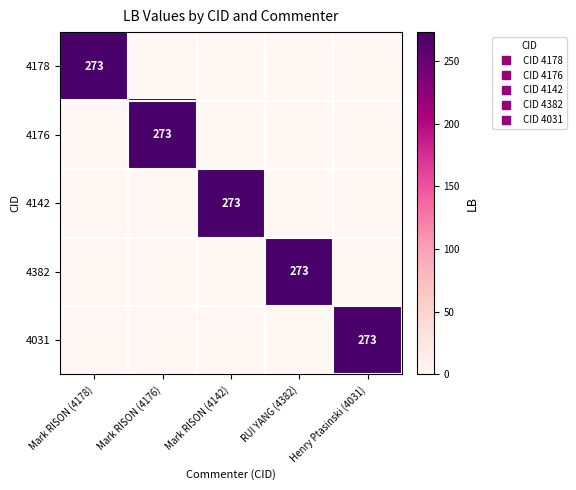

At which label is 4031 closest to 136?

Mark RISON (4178)